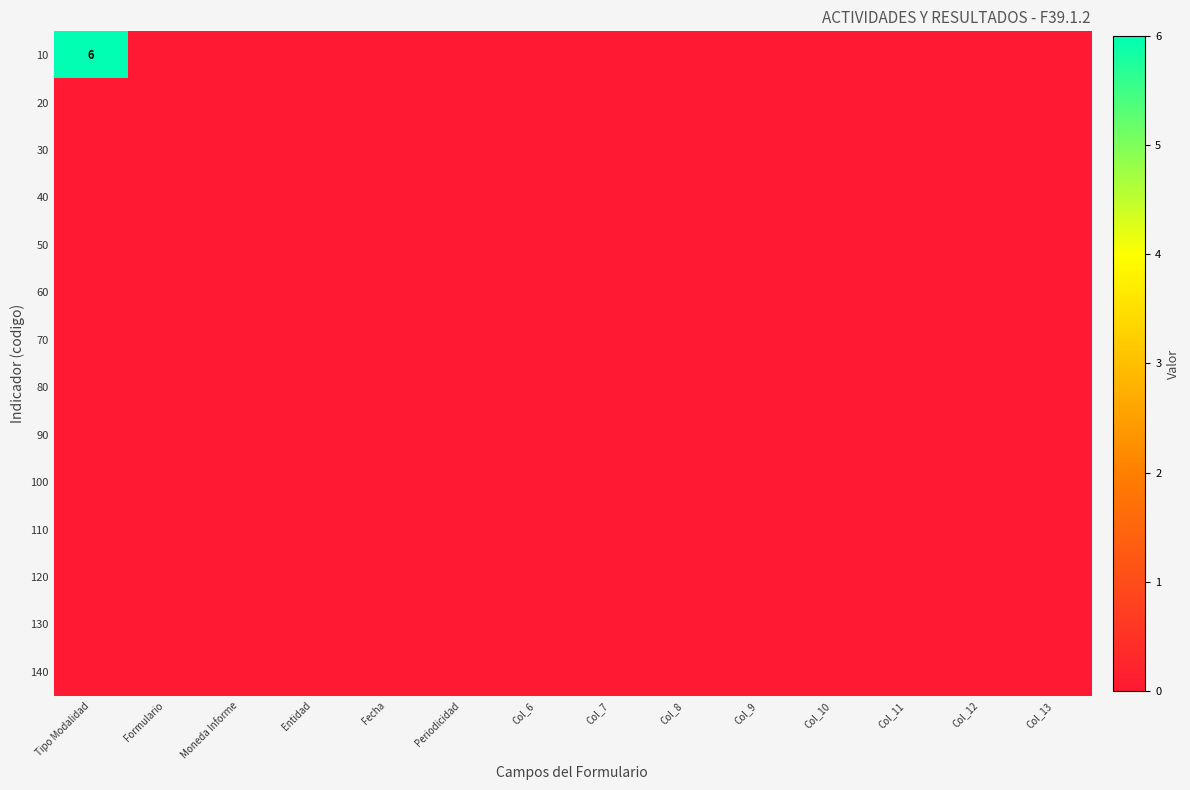

List the series in order of their peak value, lowest first.

20, 30, 40, 50, 60, 70, 80, 90, 100, 110, 120, 130, 140, 10